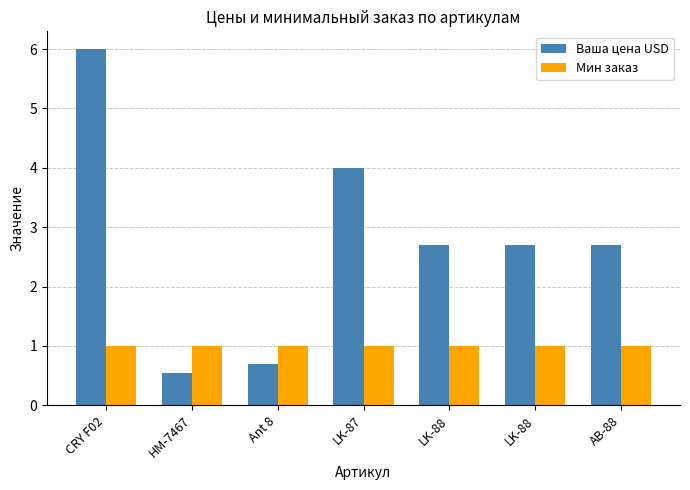

What is the smallest value displayed?

0.6